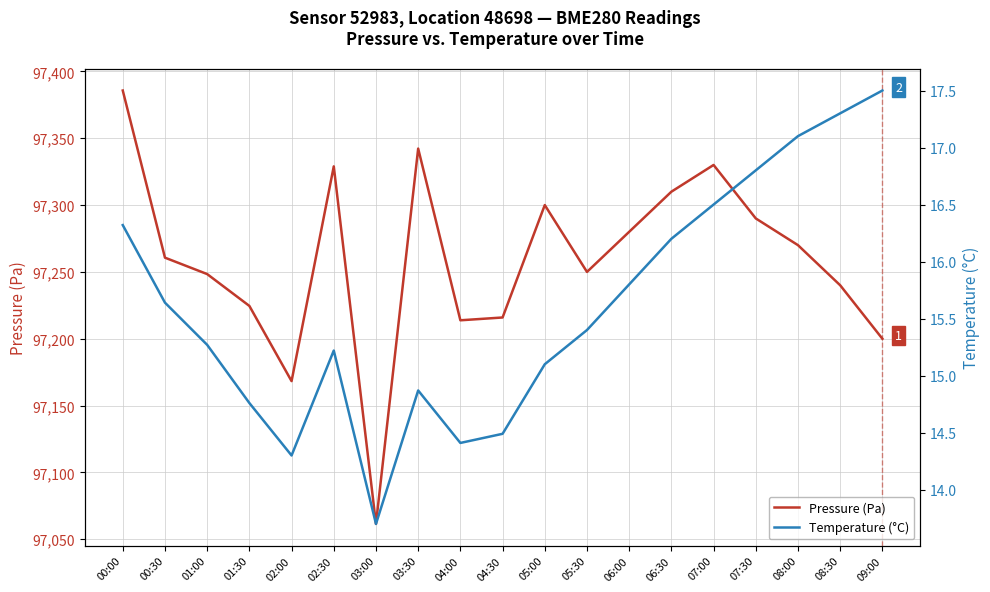

What value does the Pressure (Pa) series have at 06:00?

97280.0